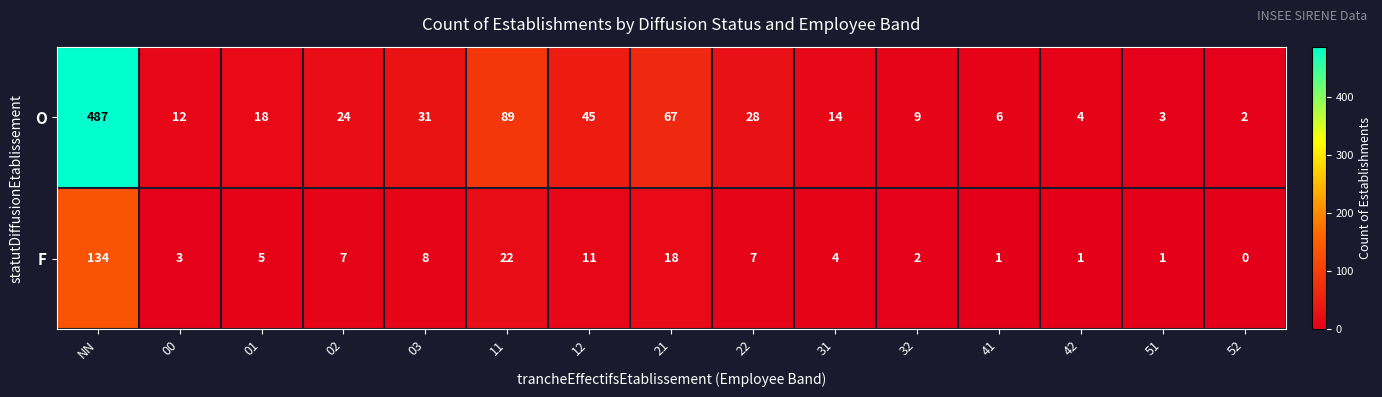

The value of F at 42 is 1. True or false?

True